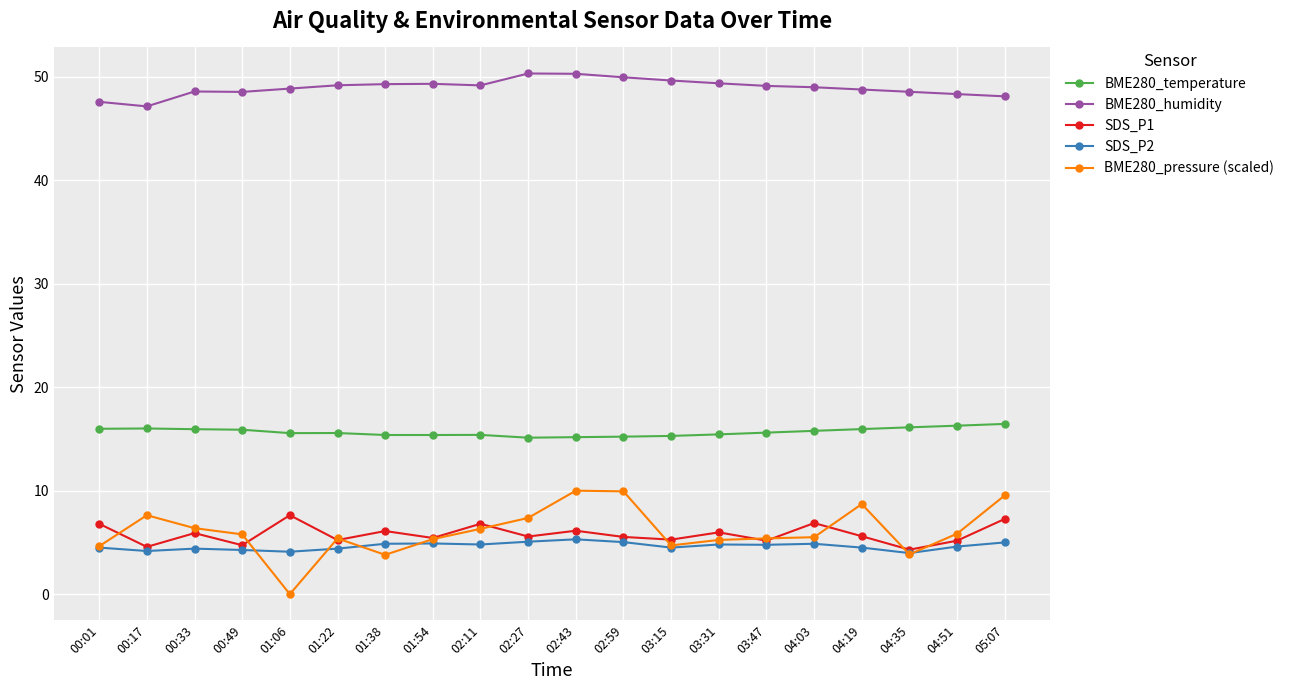

What is the difference between the BME280_humidity values at 02:59 and 01:06?

1.1